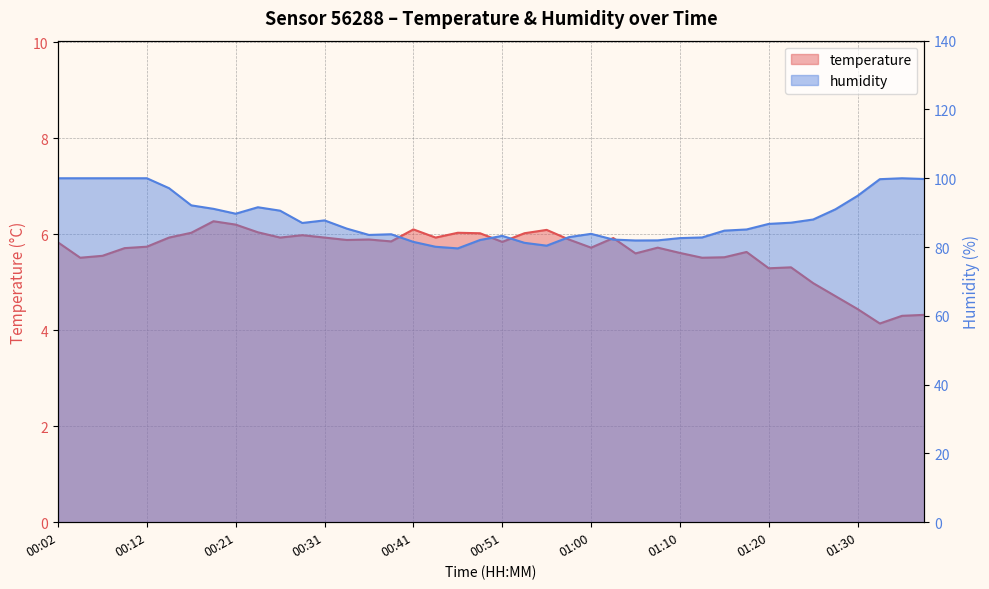

What value does the temperature series have at 00:21?

6.2